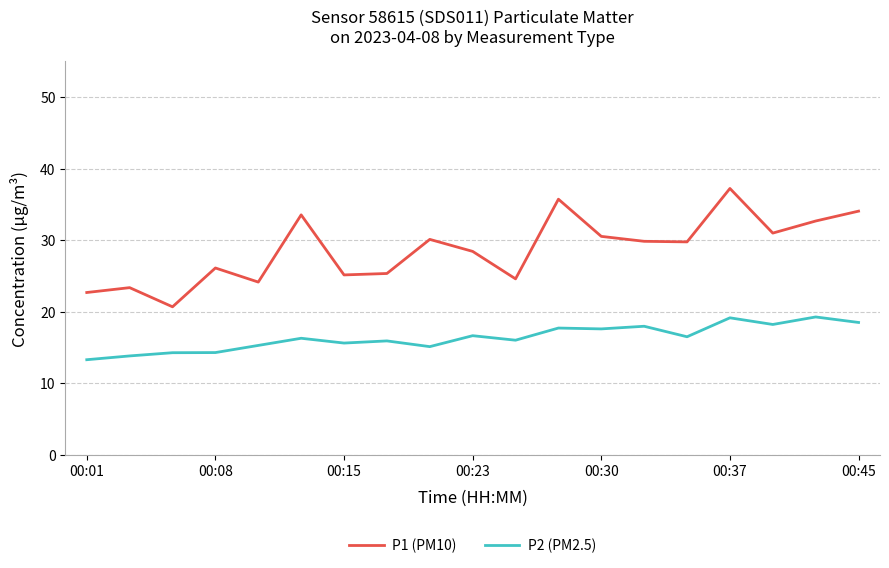

Which series has the largest total across all categories?

P1 (PM10)